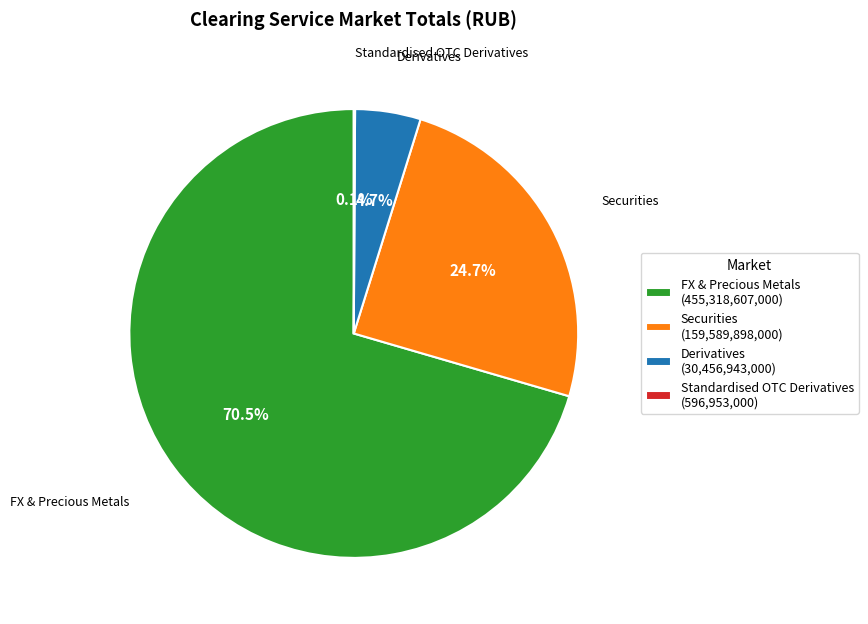

What is the majority slice?

FX & Precious Metals